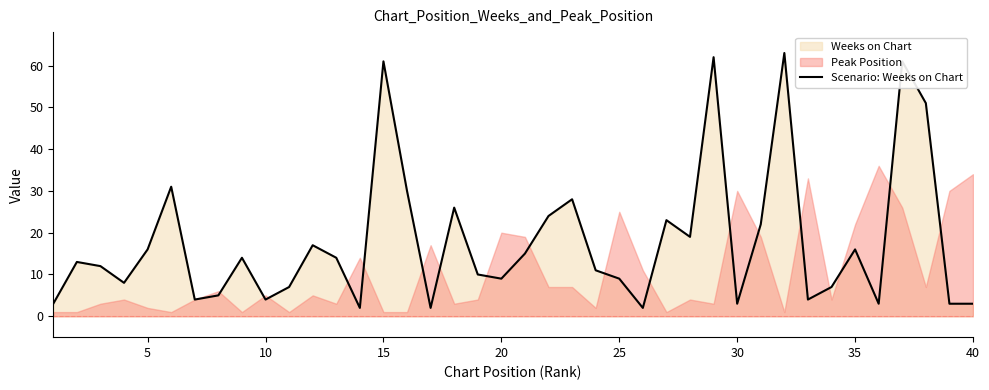

What is the maximum value for Scenario: Weeks on Chart?

63